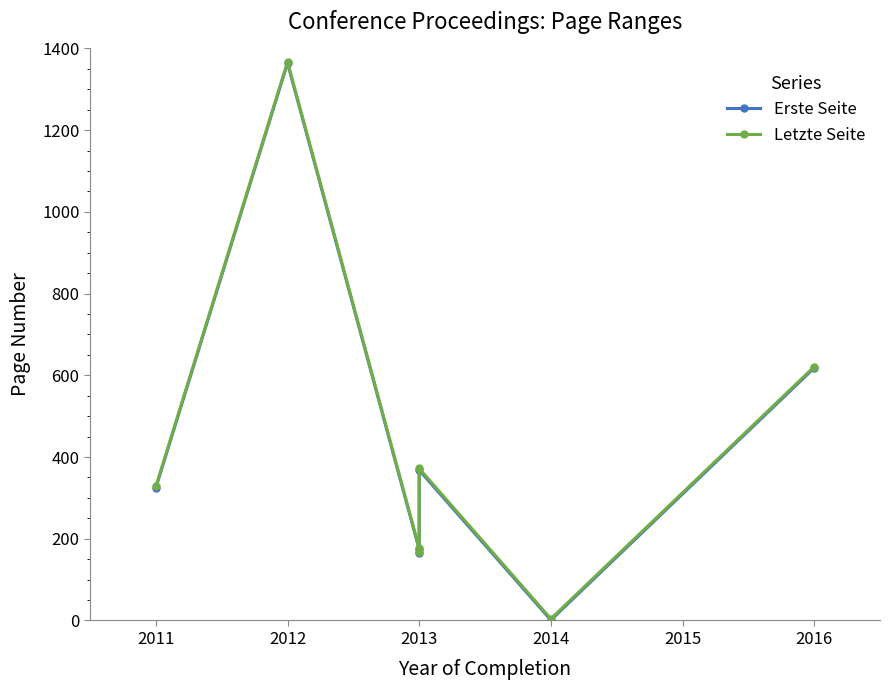

True or false: Letzte Seite and Erste Seite intersect in this chart.

False